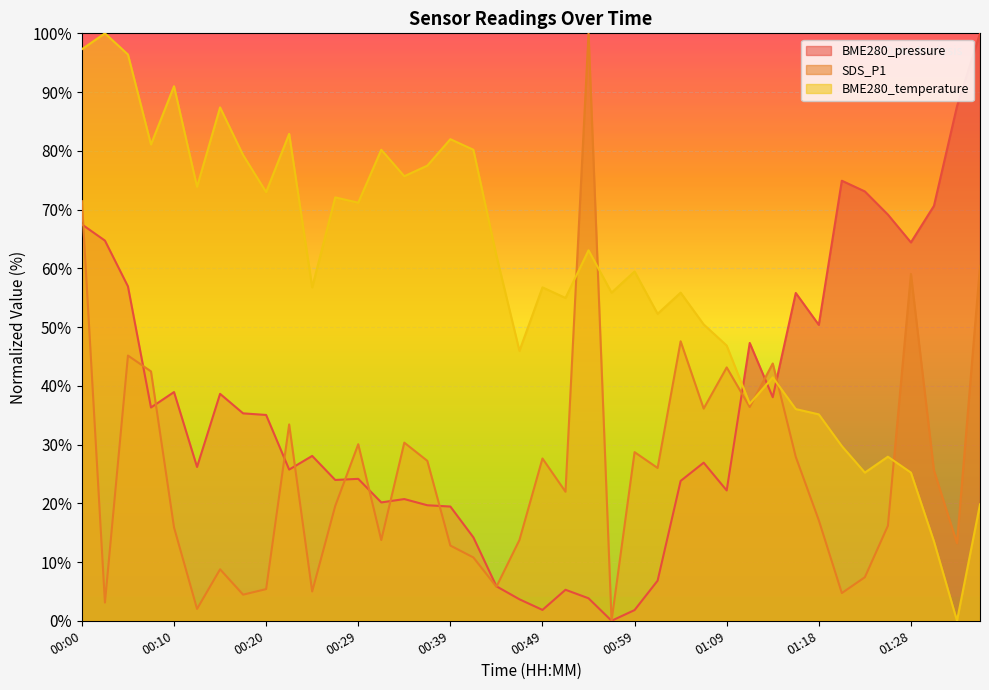

Does the chart display data point markers on the line(s)?

No